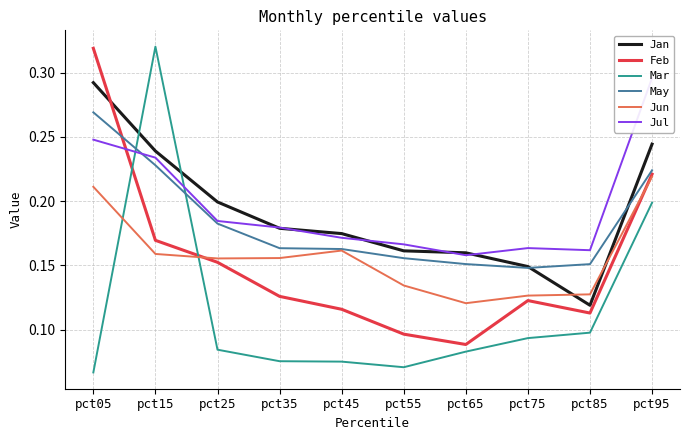

What is the value of the May point at the 2nd from the left?

0.2